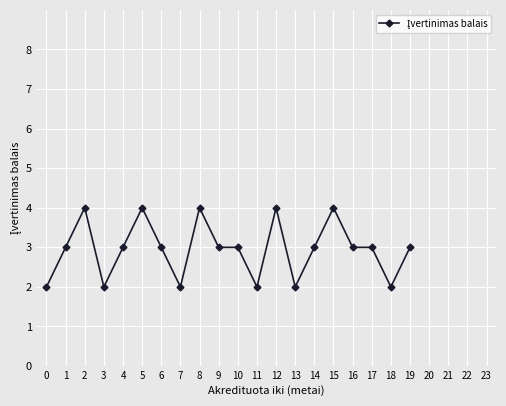

What is the ratio of the value at 12 to the value at 13?

2.0